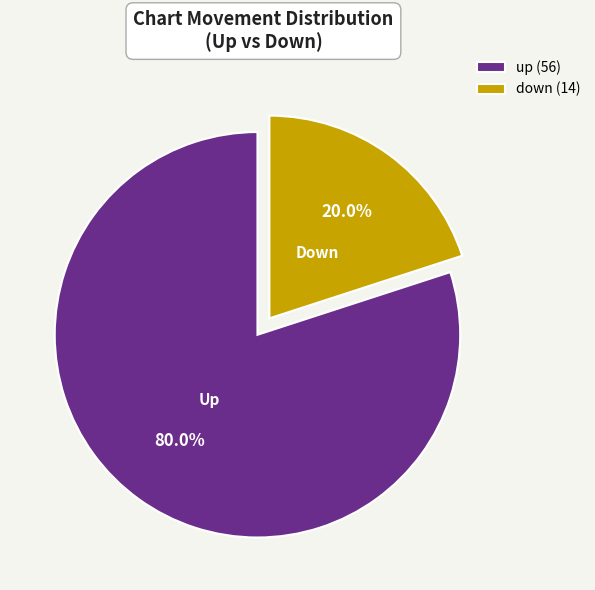

True or false: down accounts for 20% of the total.

True